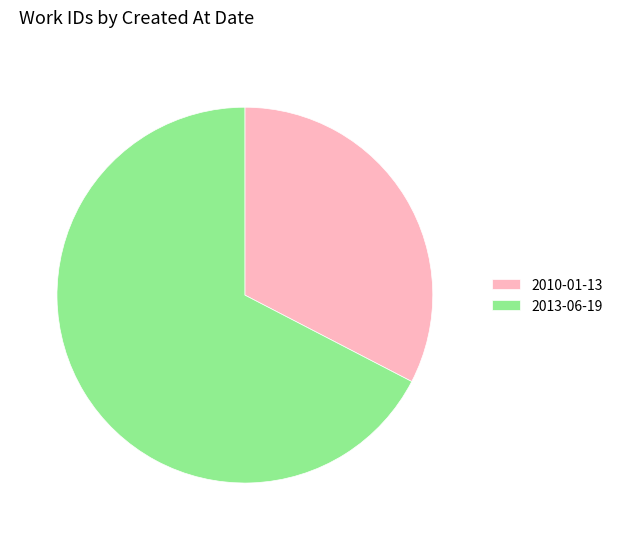

Do 2013-06-19 and 2010-01-13 together represent more than half of the pie?

Yes